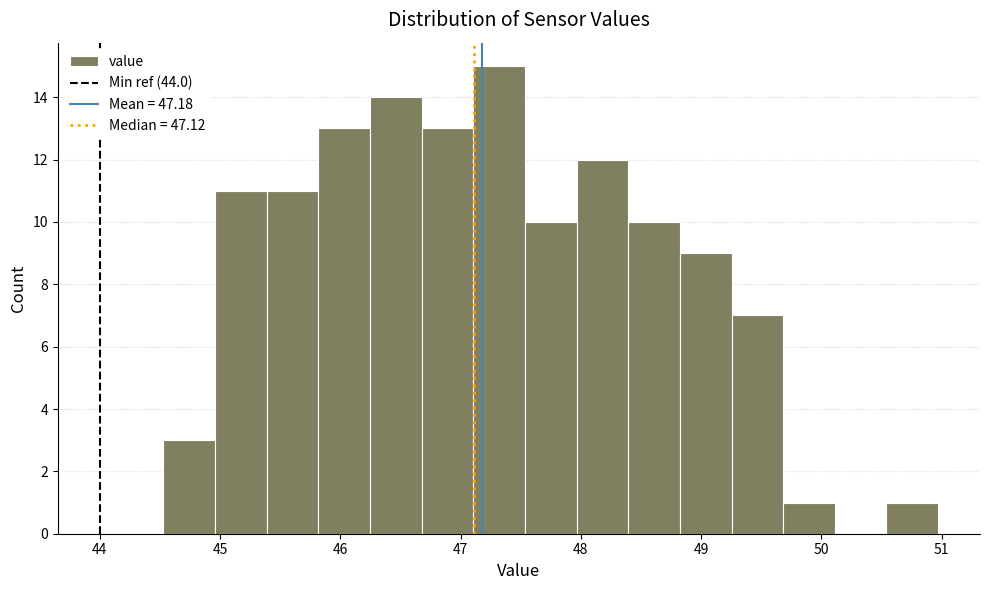

What is the height of the bar covering 44.5 to 45.0 on the x-axis? Neither the bar edges nor the heights are printed on the chart, so give them approximately, as read against the axes.

3